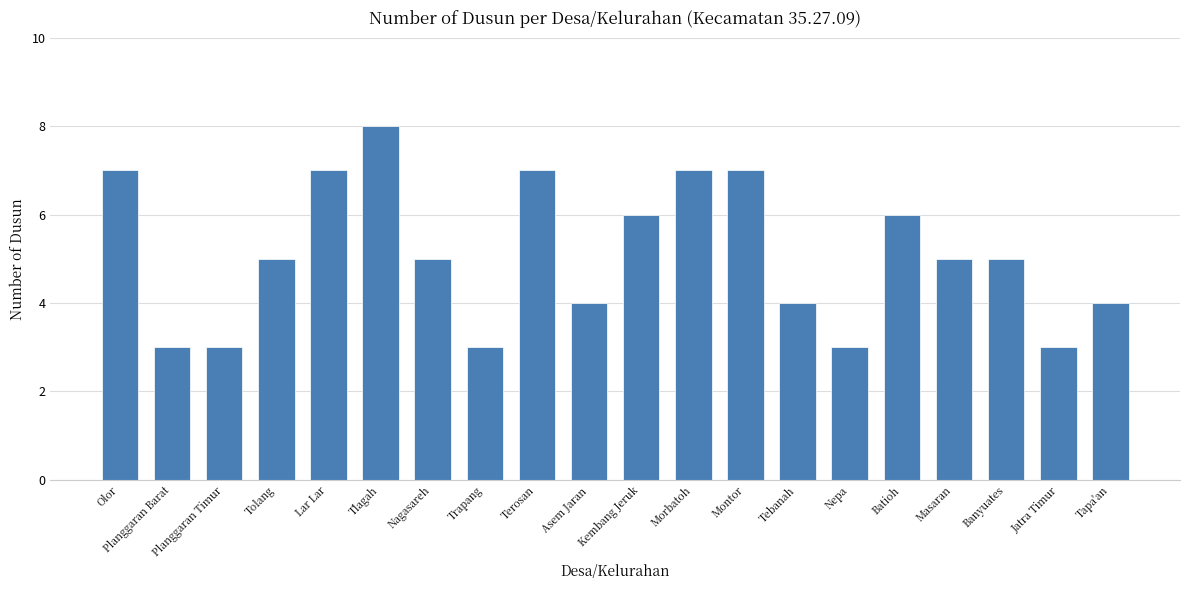

Reading left to right, list all the values displayed in this chart.

Olor=7	Planggaran Barat=3	Planggaran Timur=3	Tolang=5	Lar Lar=7	Tlagah=8	Nagasareh=5	Trapang=3	Terosan=7	Asem Jaran=4	Kembang Jeruk=6	Morbatoh=7	Montor=7	Tebanah=4	Nepa=3	Batioh=6	Masaran=5	Banyuates=5	Jatra Timur=3	Tapa'an=4